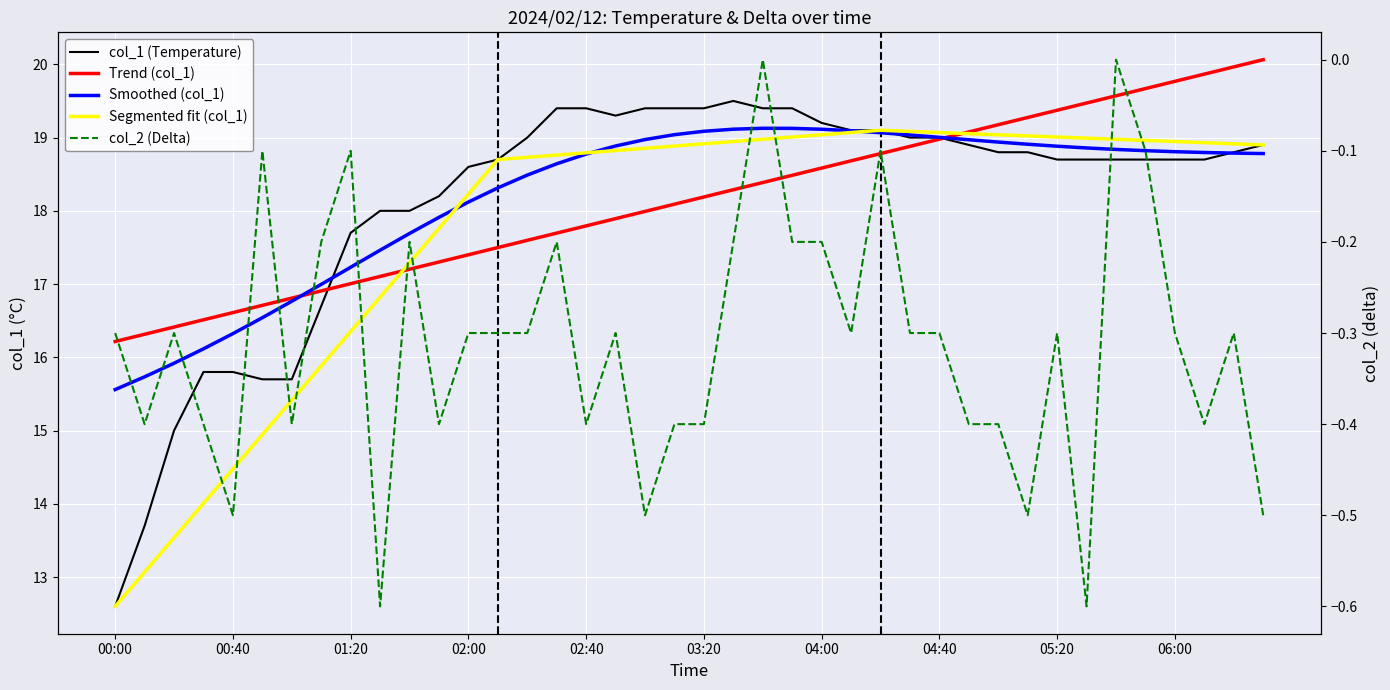

At how many categories does at least one series exceed 6?

40